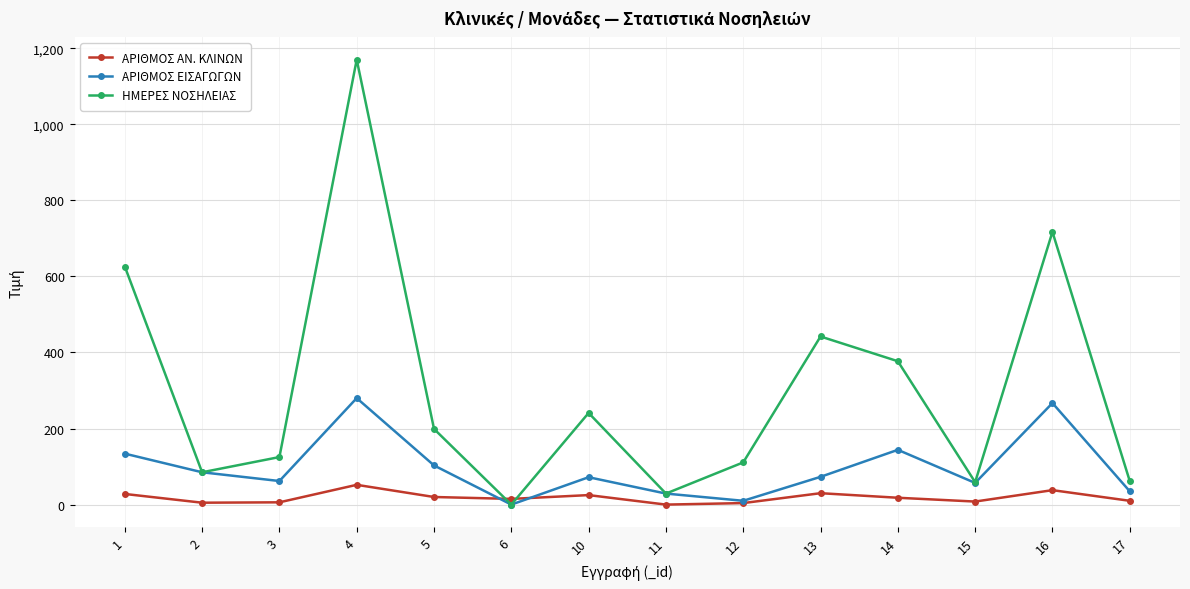

What is the highest value of the ΑΡΙΘΜΟΣ ΕΙΣΑΓΩΓΩΝ series?

280